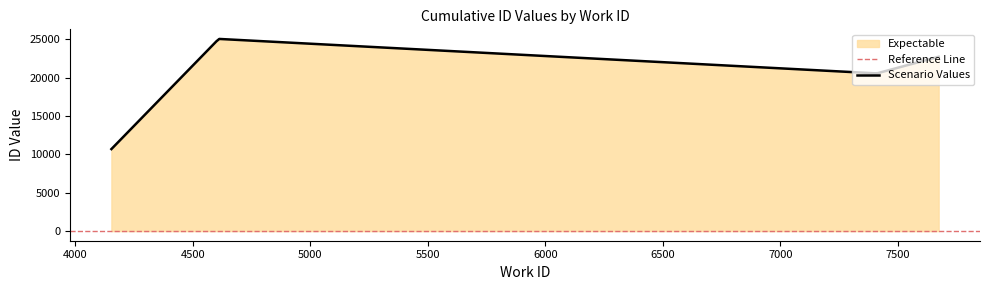

Read the value at 7674, to the nearest 10.

22740